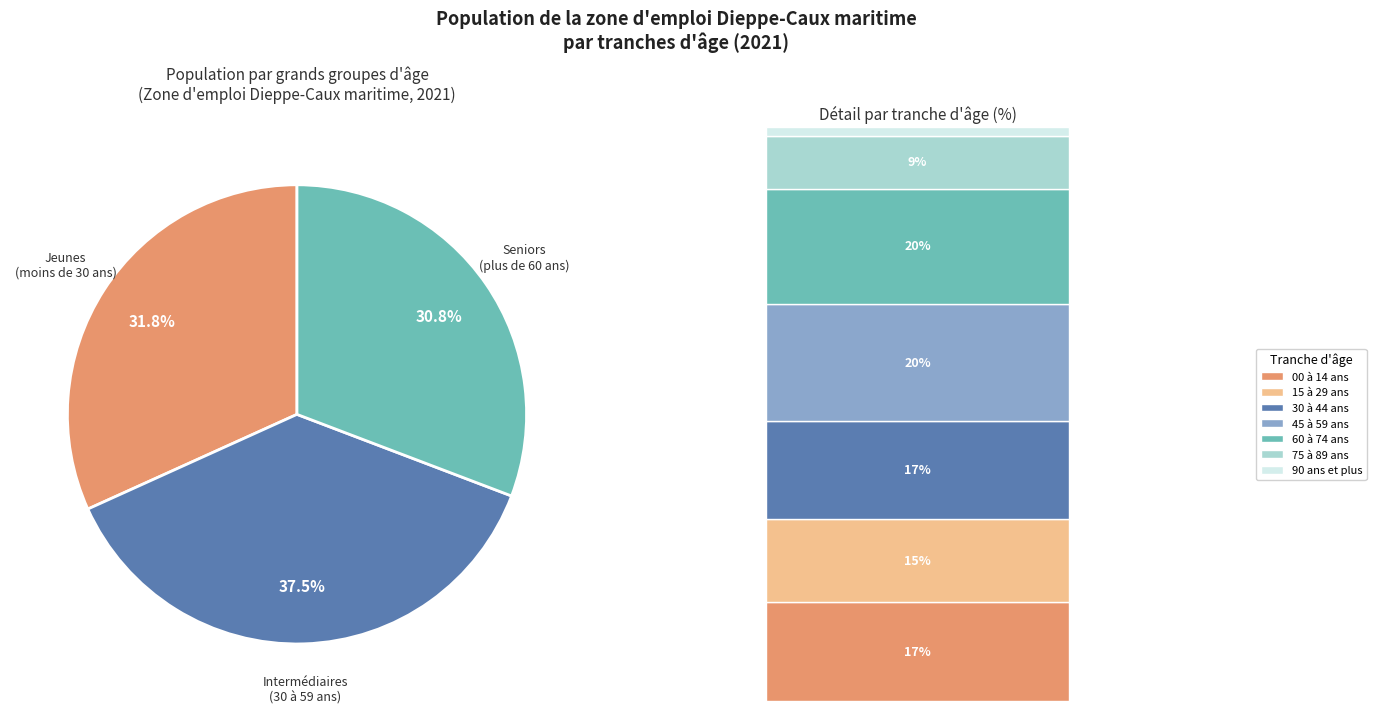

Which slice is the smallest?

90 ans et plus